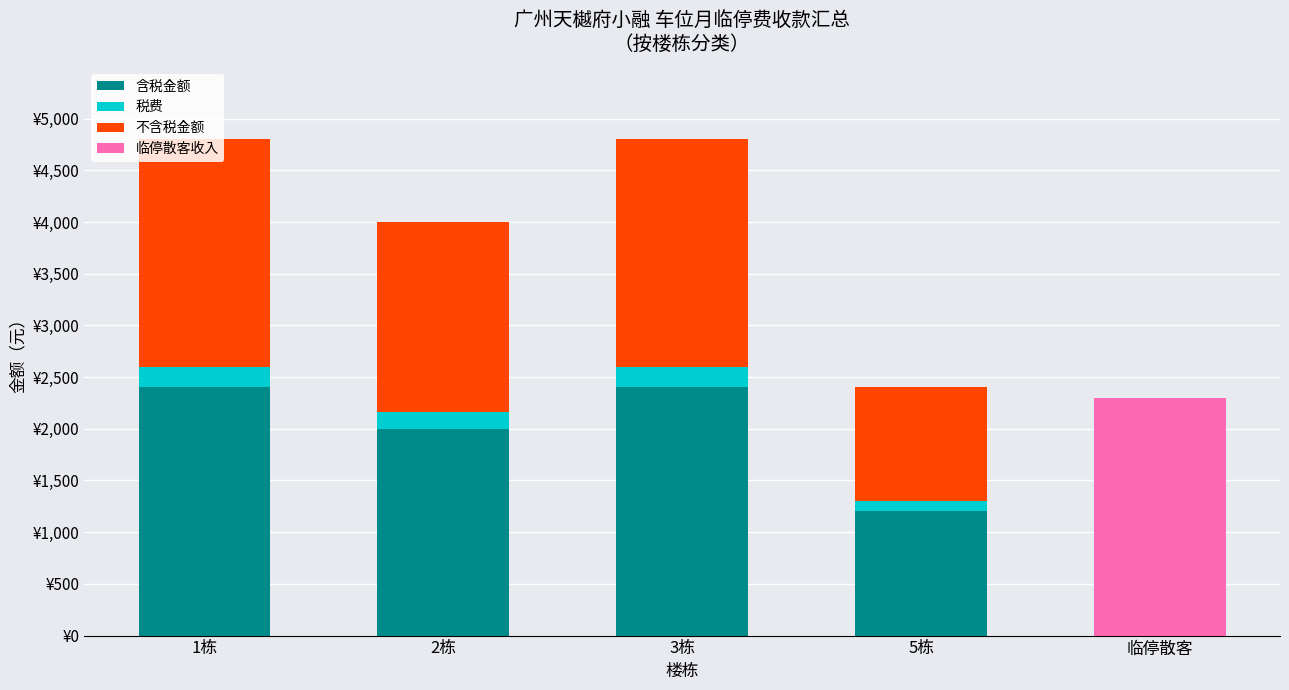

True or false: 税费 has a value of 67.9 at 5栋.

False